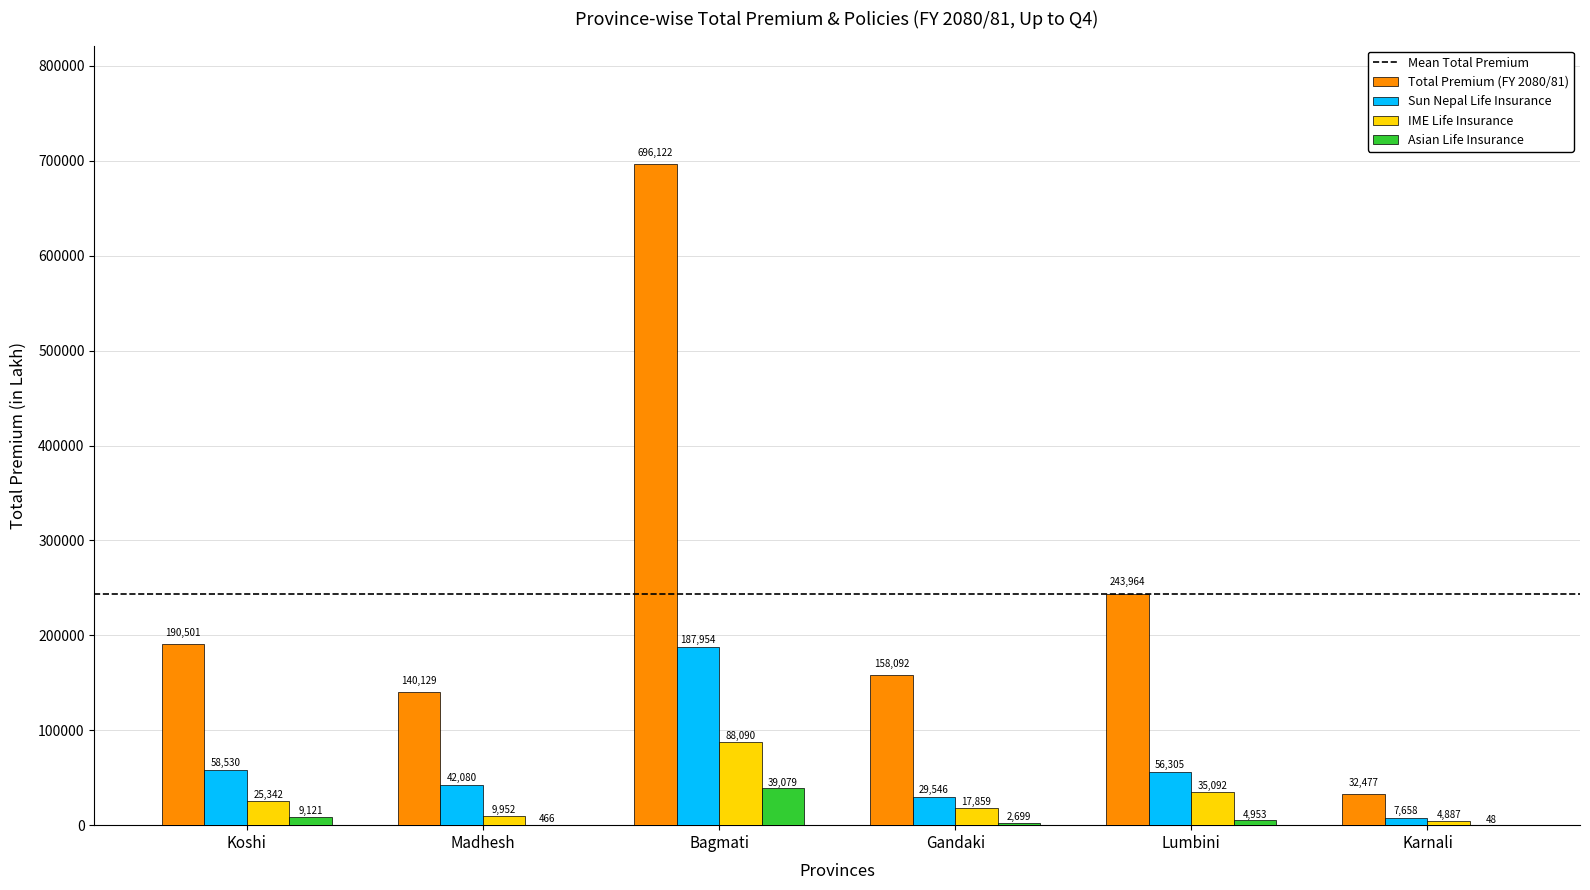

What value does the IME Life Insurance series have at Lumbini?

35091.8